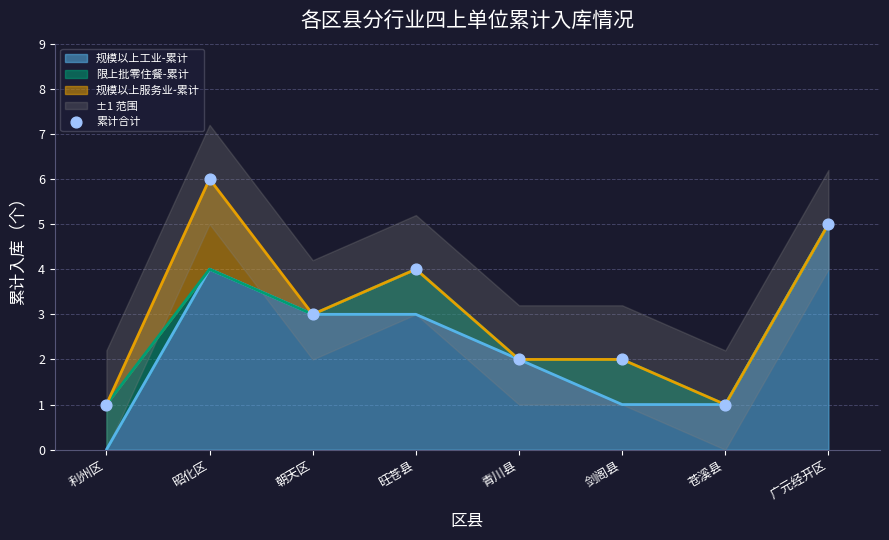

Which has a higher value, 昭化区 or 旺苍县?

昭化区